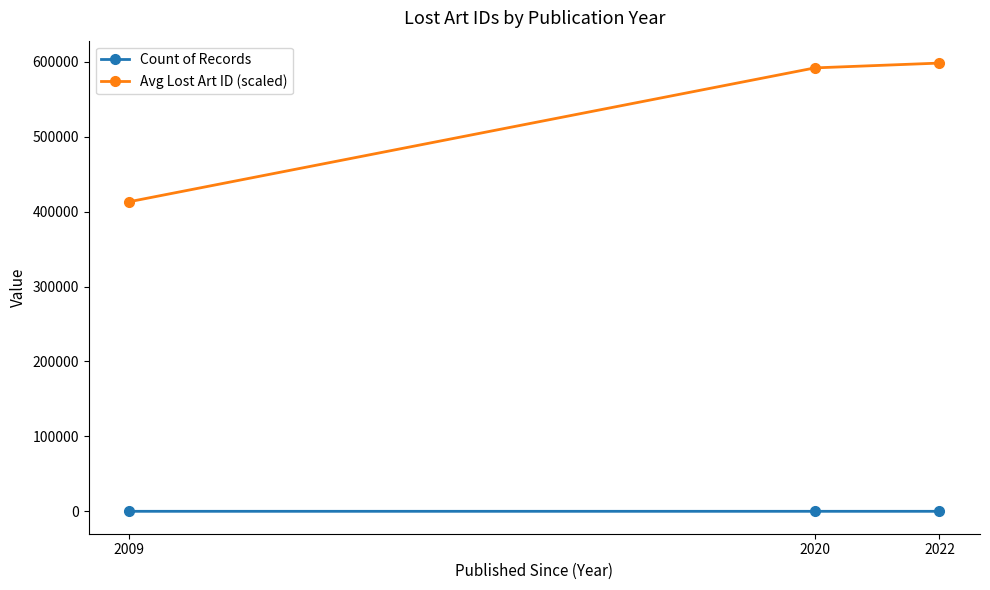

Rank the series by their average value, from highest to lowest.

Avg Lost Art ID (scaled), Count of Records